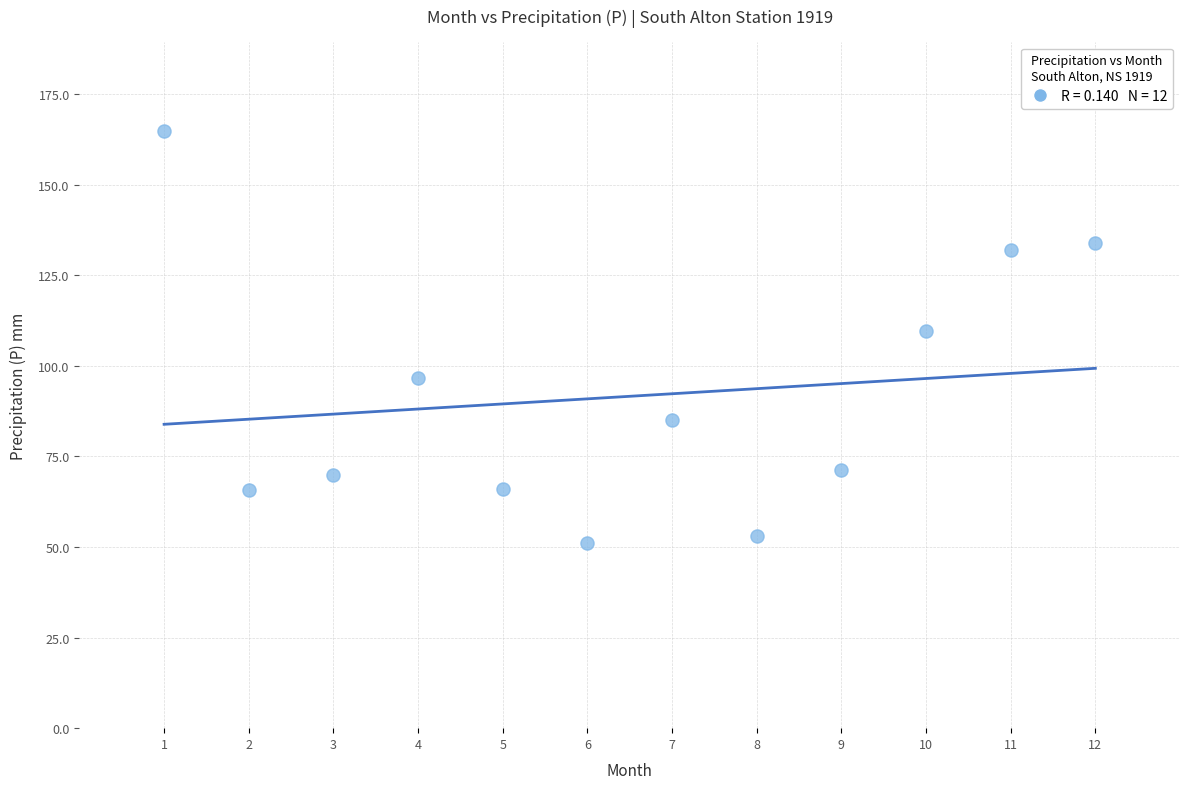

What is the range of Y values (max minus min)?

113.7